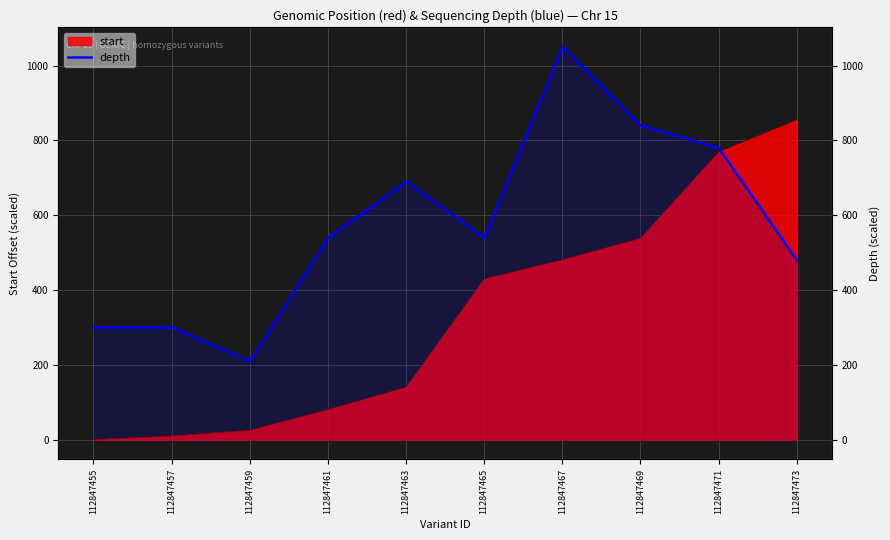

List the labels in order of value, smallest first.

112847459, 112847455, 112847457, 112847473, 112847461, 112847465, 112847463, 112847471, 112847469, 112847467